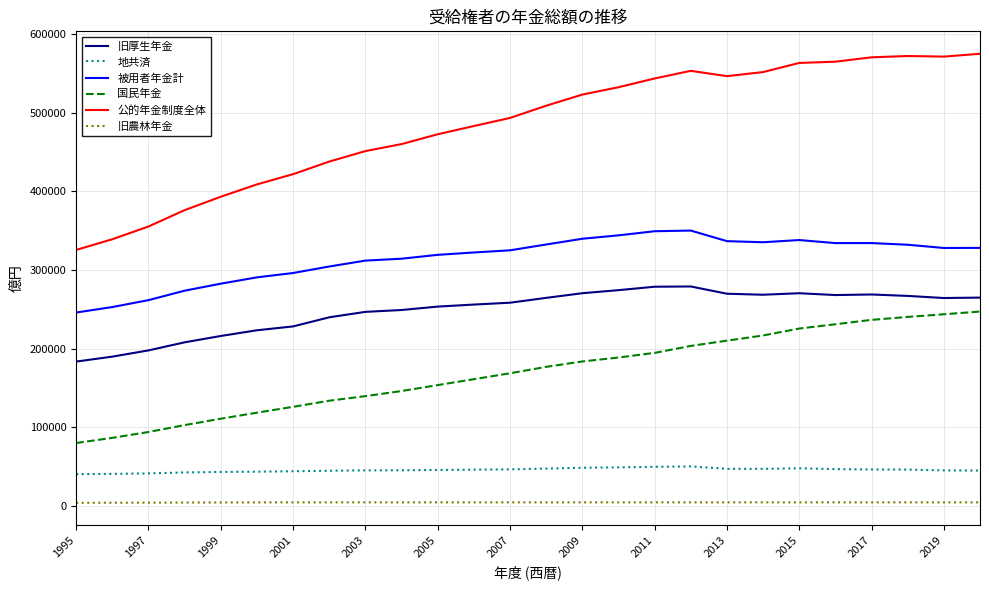

True or false: 旧厚生年金 and 被用者年金計 intersect in this chart.

False